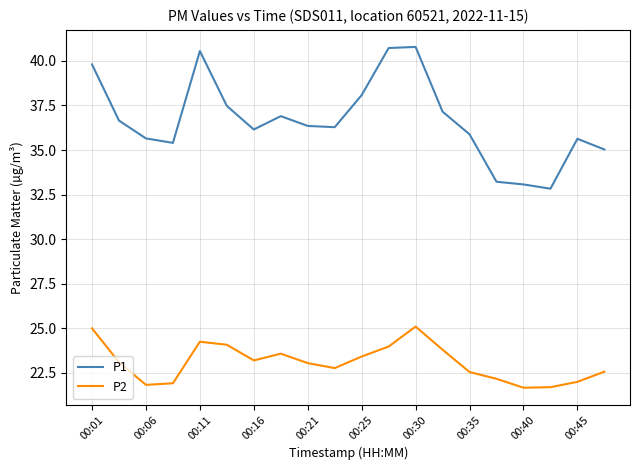

True or false: P2 and P1 intersect in this chart.

False